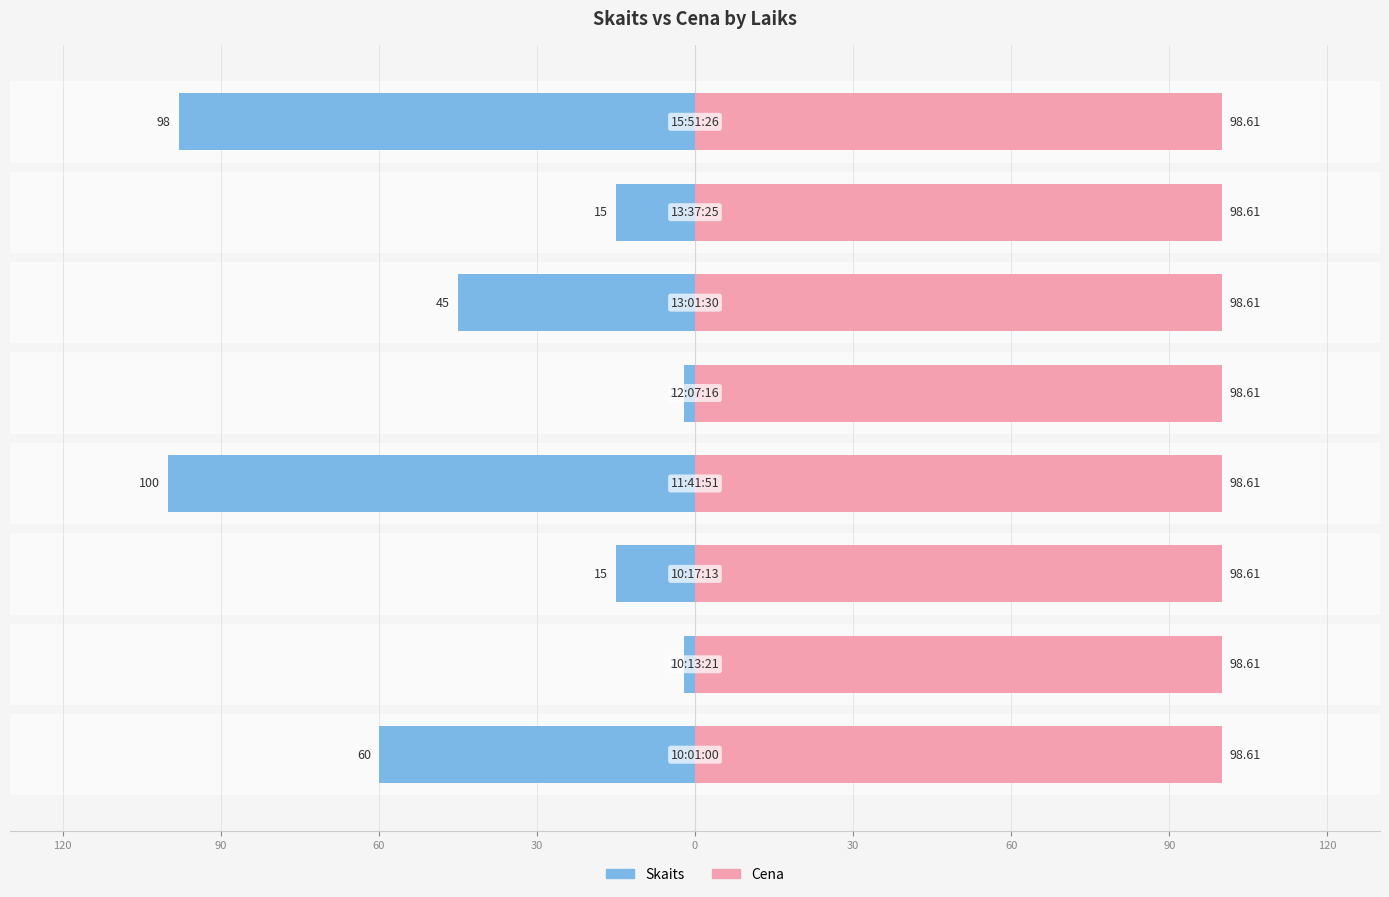

Between 30 and 60, which series saw the biggest shift?

Skaits